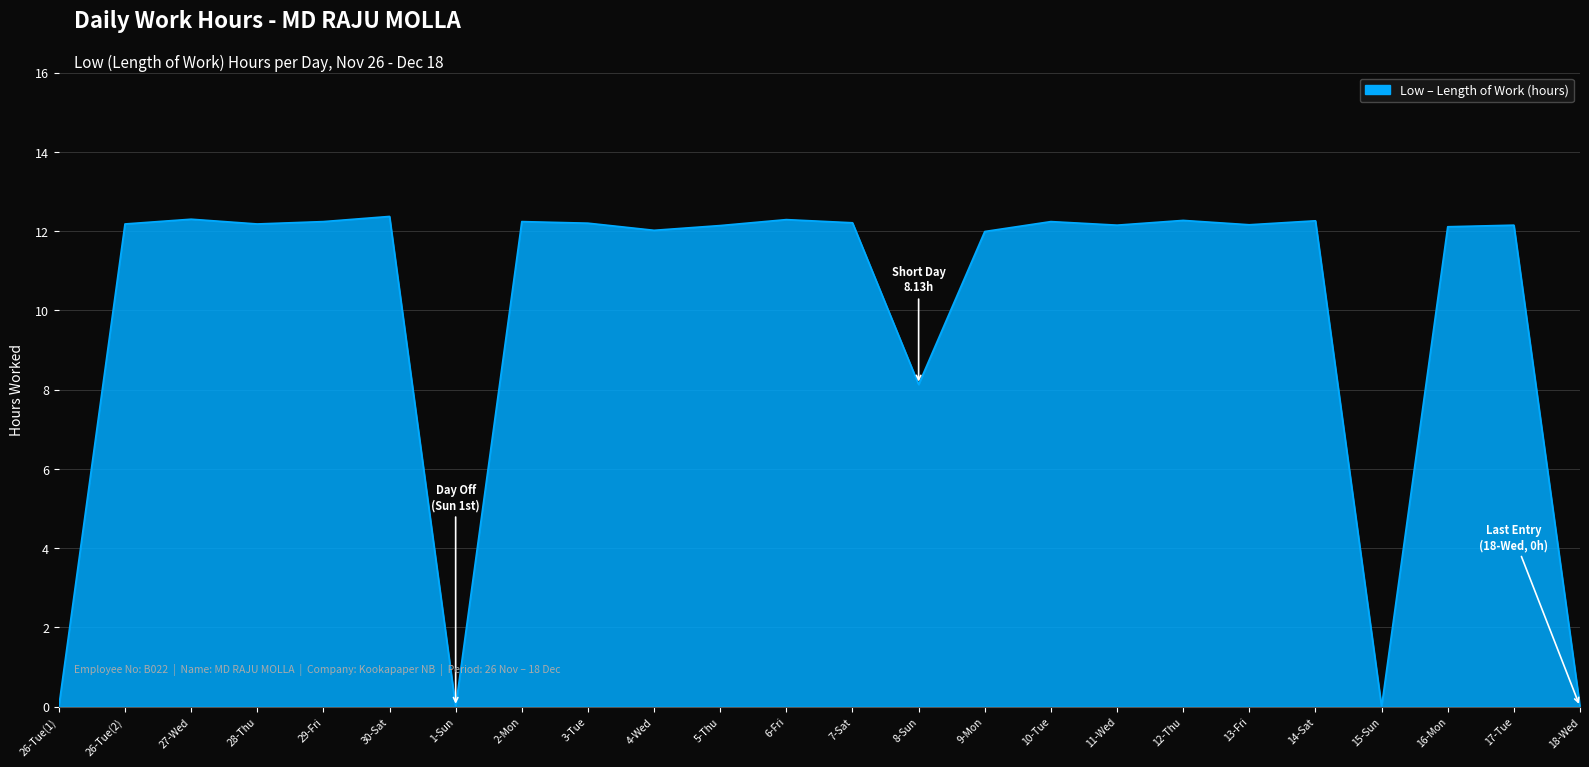

True or false: the data shows 21.2 at 2-Mon.

False